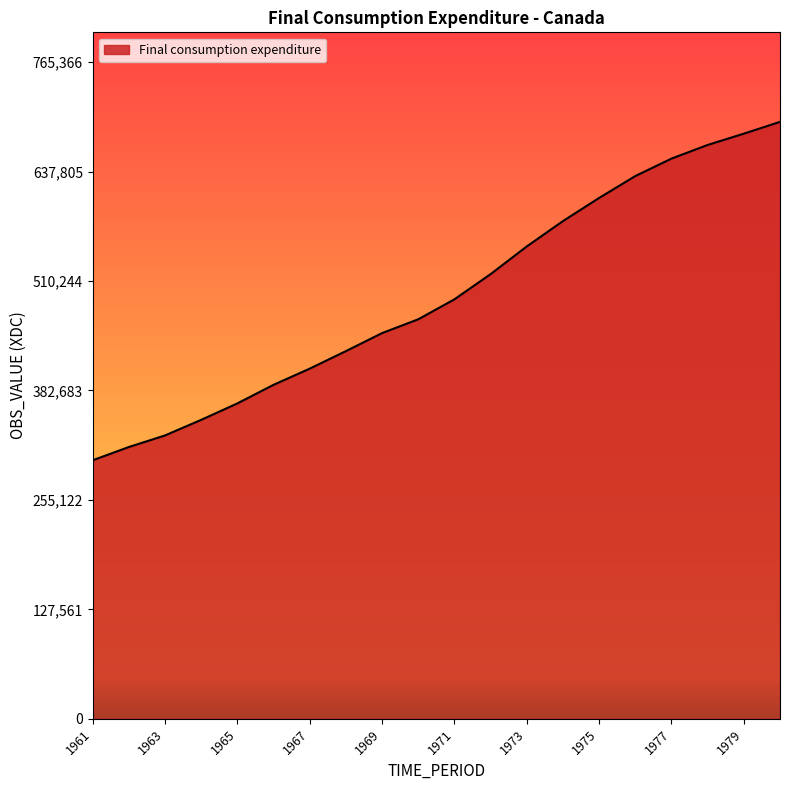

What is the smallest value displayed?

301349